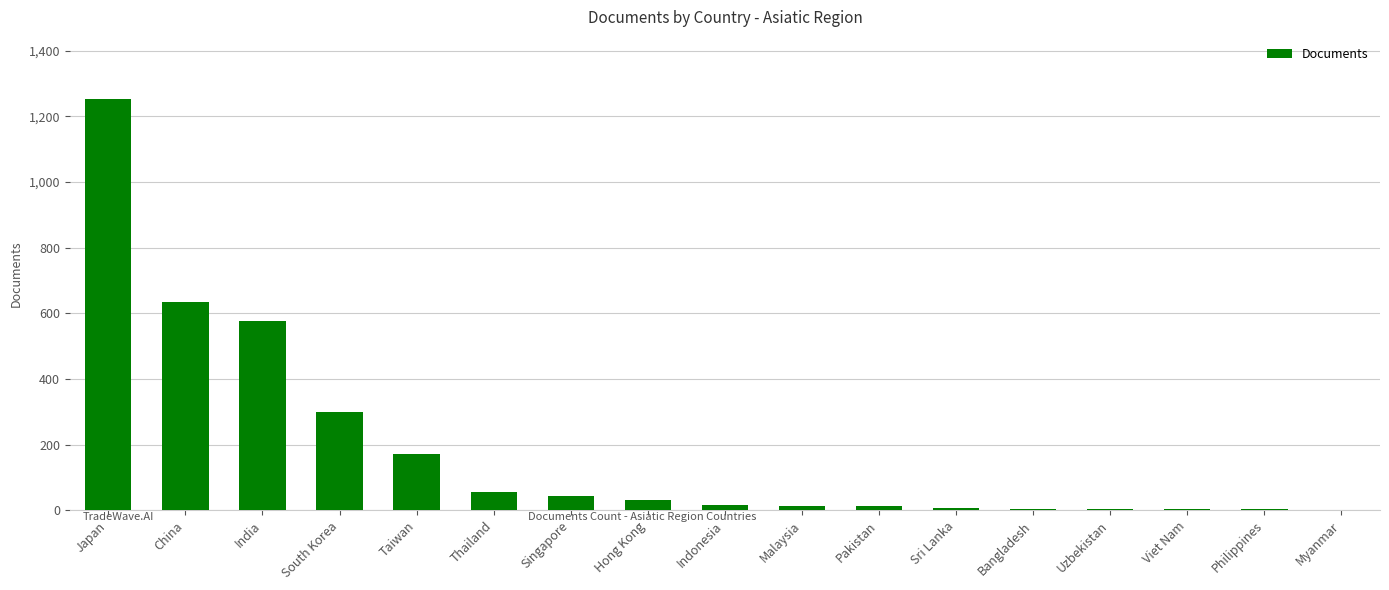

What is the change in value from Japan to Singapore?

-1210